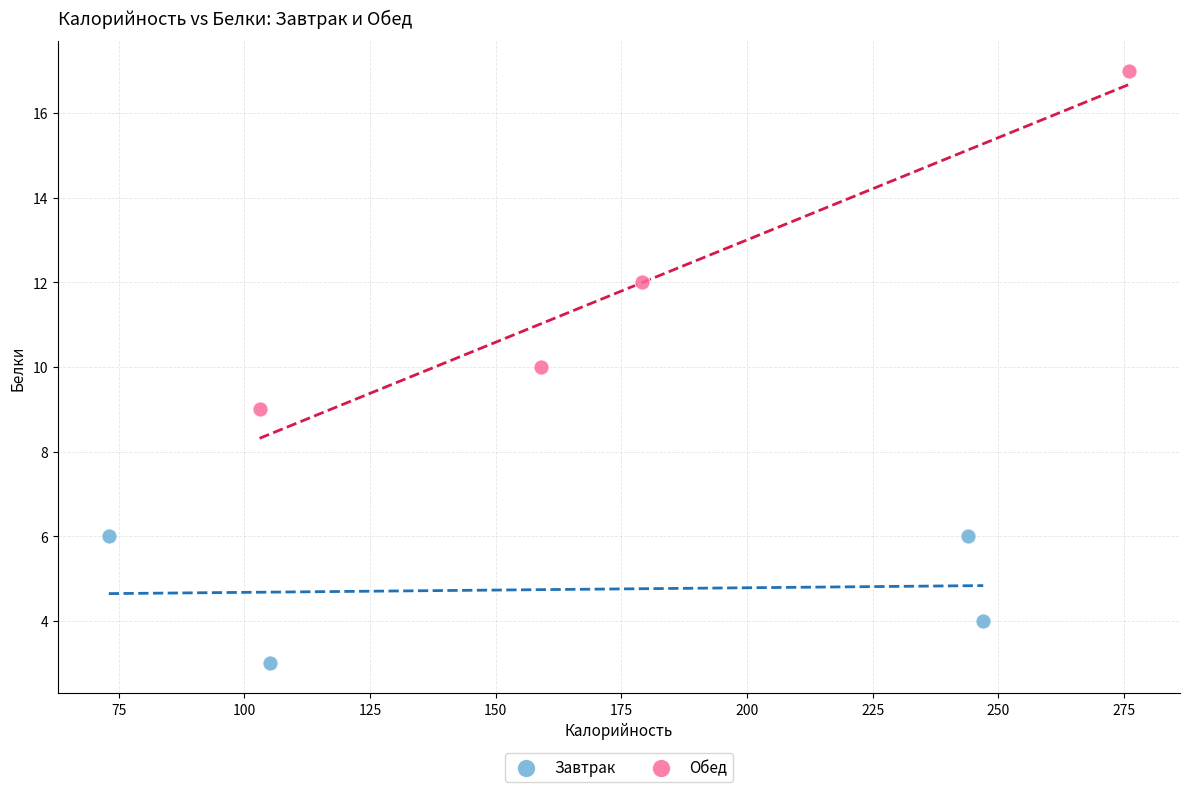

Which series contains the highest Y value?

Обед